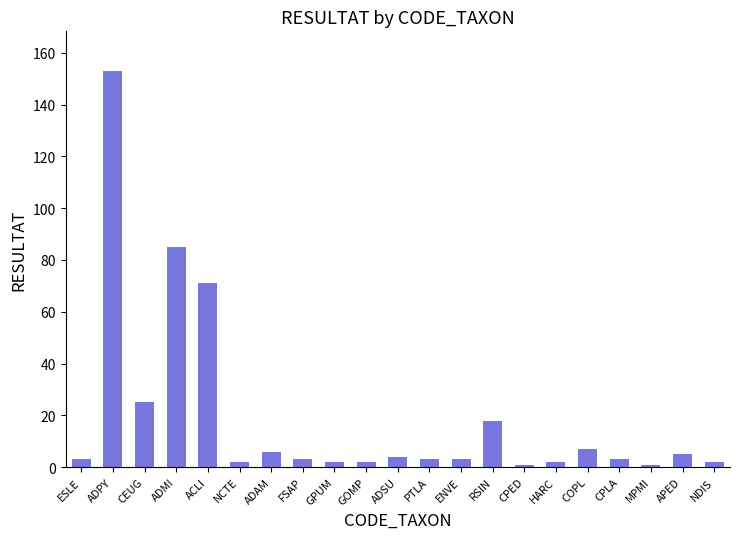

The chart shows a value of 2 at NCTE. True or false?

True